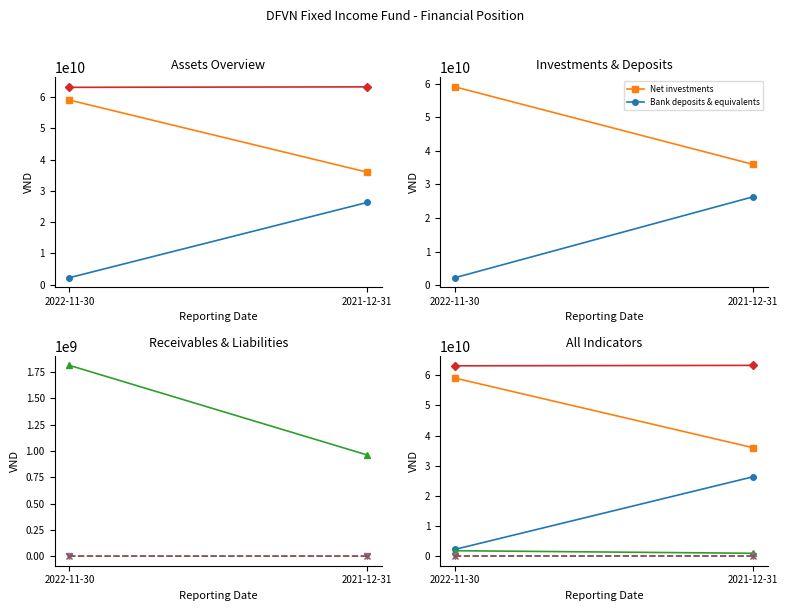

Reading left to right, what are all the values shown in this chart?

Total assets: 63126490168	63274333583
Net investments: 59054900000	36000000000
Bank deposits & equivalents: 2256821949	26311577557
Receivables: 1814768219	962756026
Total liabilities: 0	0
Payables to distributors: 2000	0